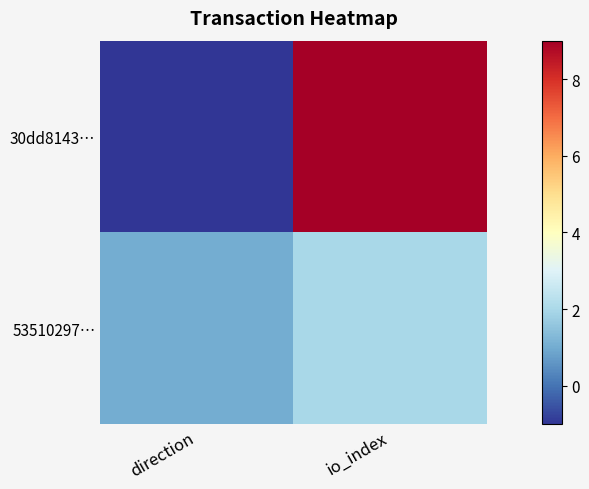

Rank the series by their average value, from lowest to highest.

53510297…, 30dd8143…